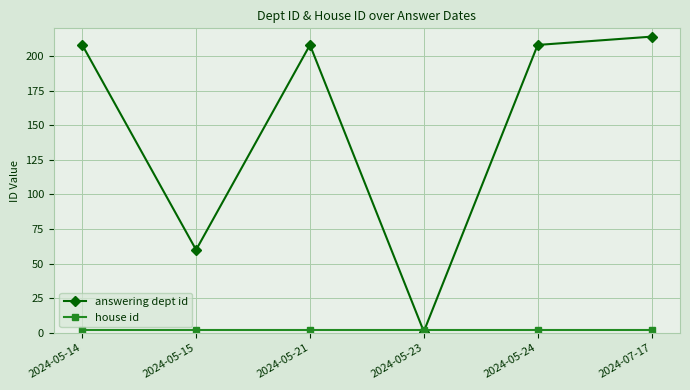

The answering dept id series shows 60 at 2024-05-15. True or false?

True